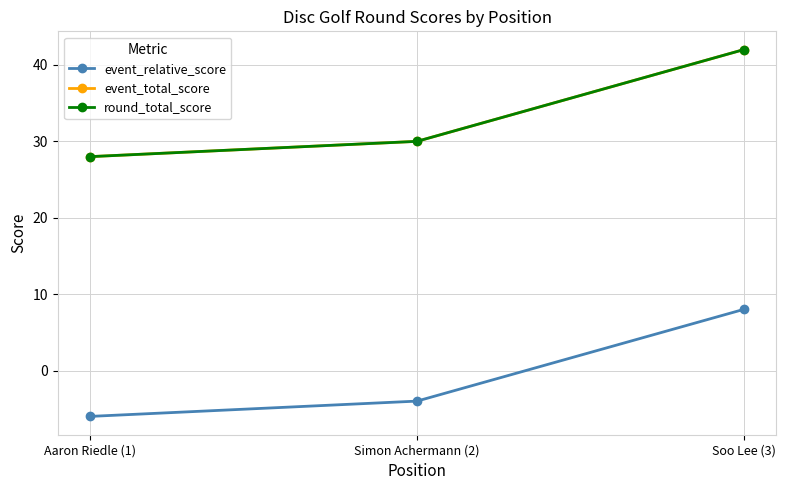

True or false: round_total_score has a value of 19 at Simon Achermann (2).

False